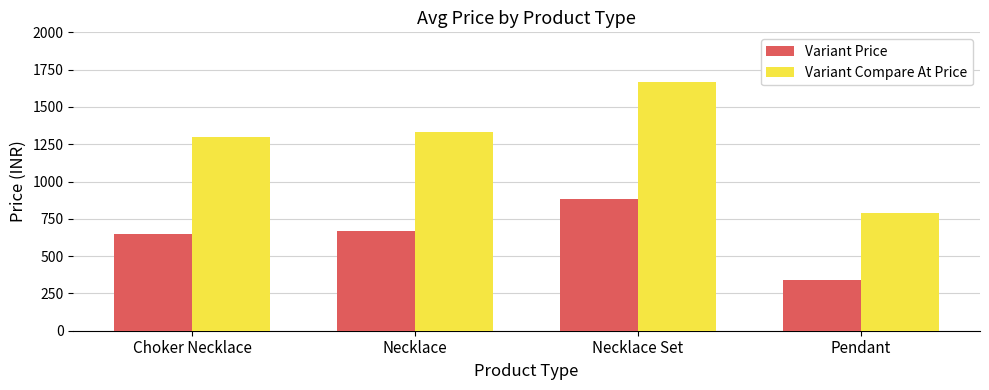

Is the value of Variant Price at Necklace greater than the value of Variant Compare At Price at Choker Necklace?

No